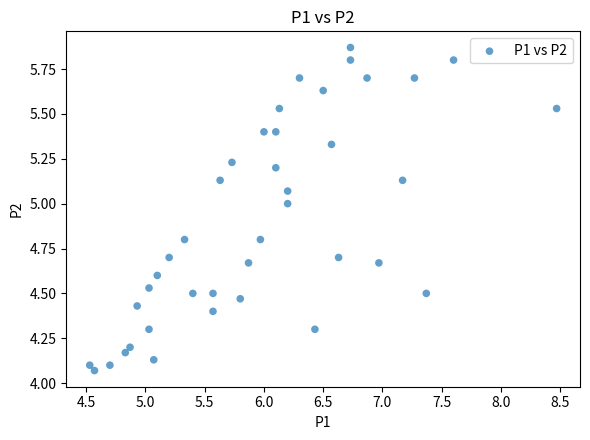

What is the range of X values (max minus min)?

3.9